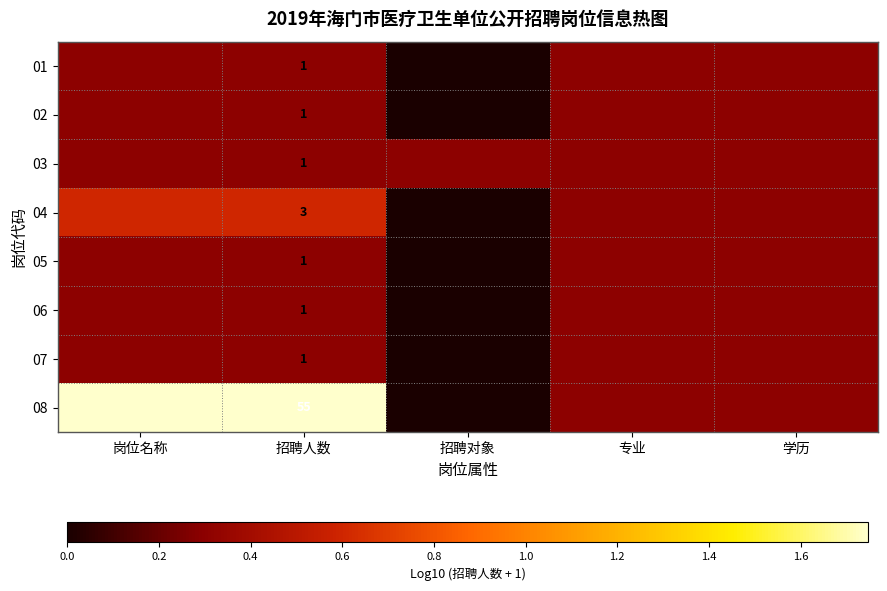

Which series has the largest total across all categories?

08